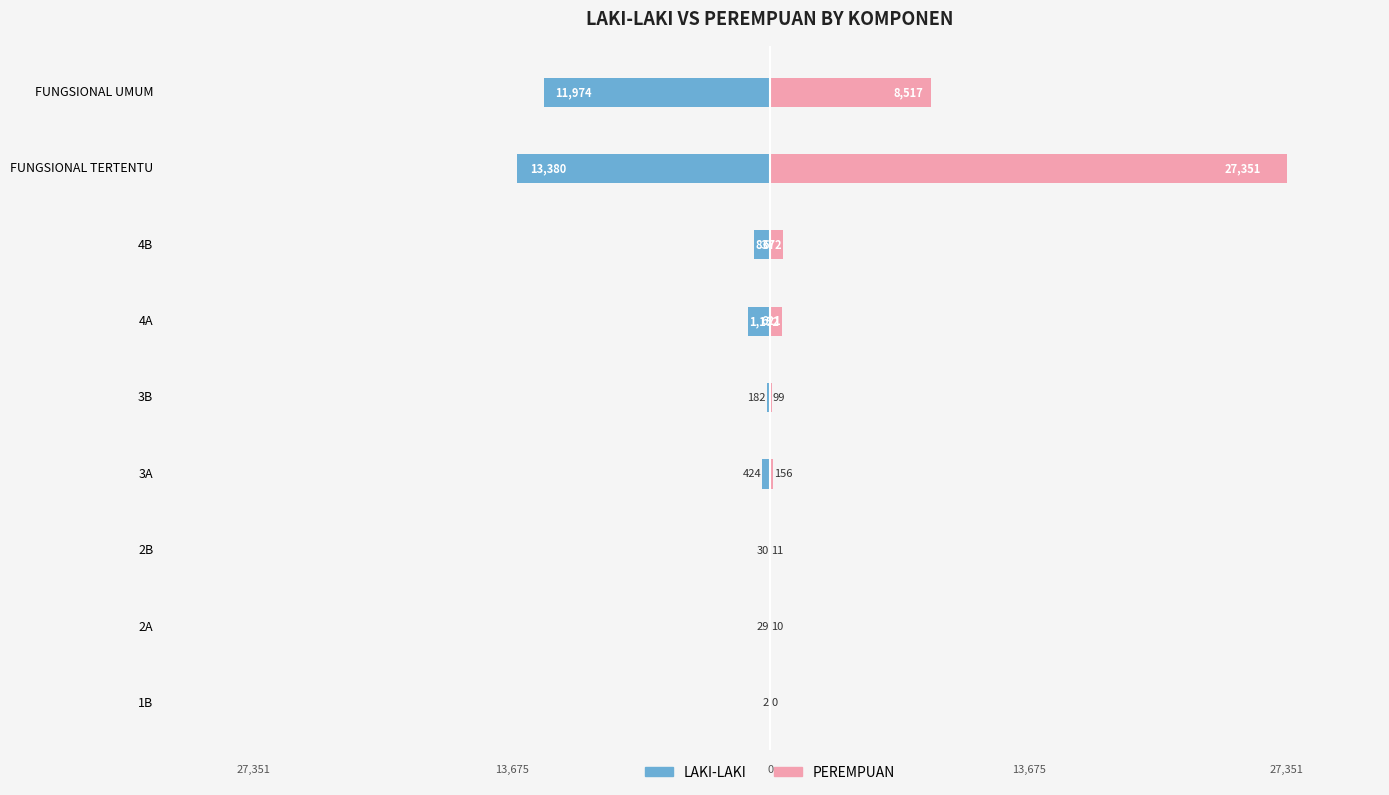

Reading left to right, list all the values displayed in this chart.

LAKI-LAKI: -2	-29	-30	-424	-182	-1152	-837	-13380	-11974
PEREMPUAN: 0	10	11	156	99	621	672	27351	8517